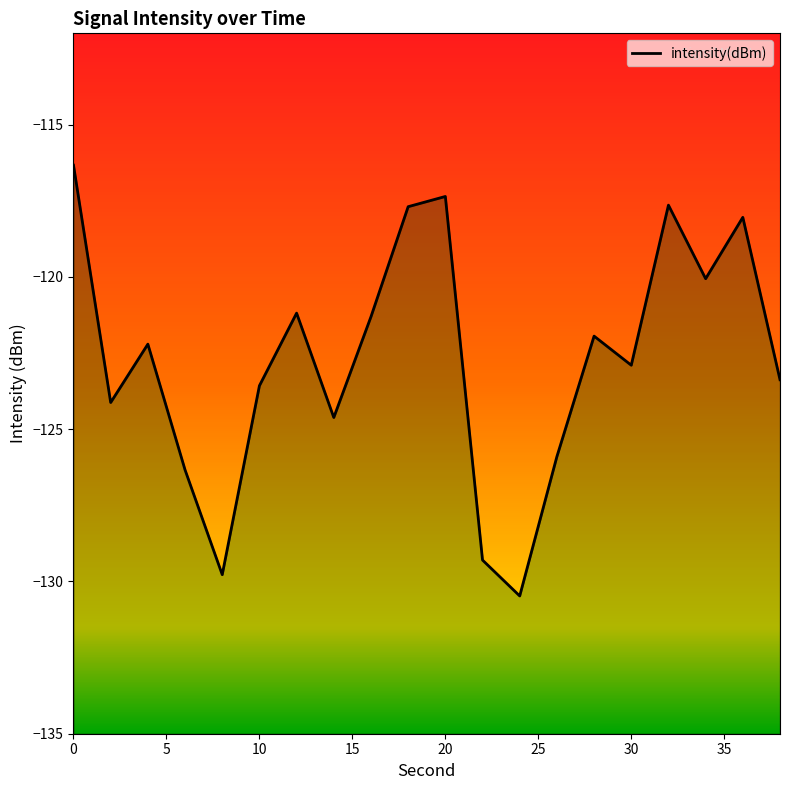

The chart shows a value of -123.6 at 10. True or false?

True